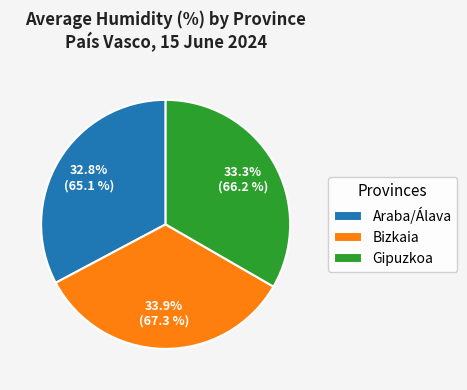

What is the ratio of the value at Araba/Álava to the value at Bizkaia?

1.0